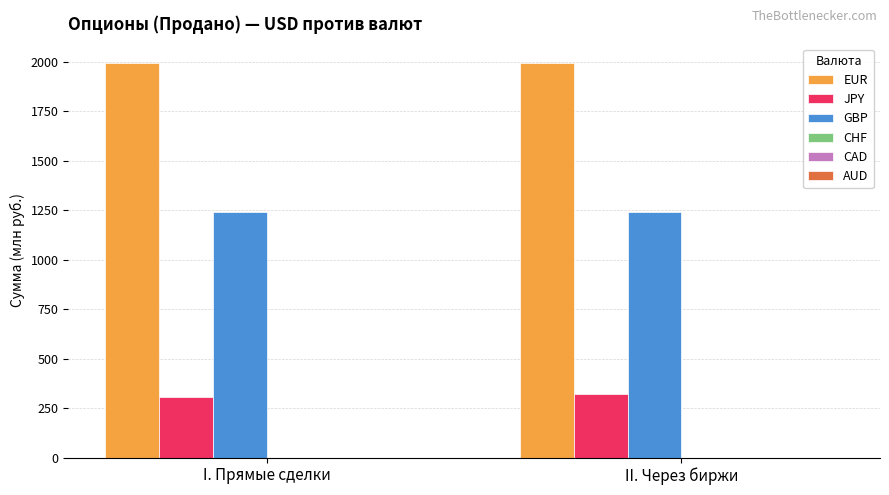

List the series in order of their peak value, highest first.

EUR, GBP, JPY